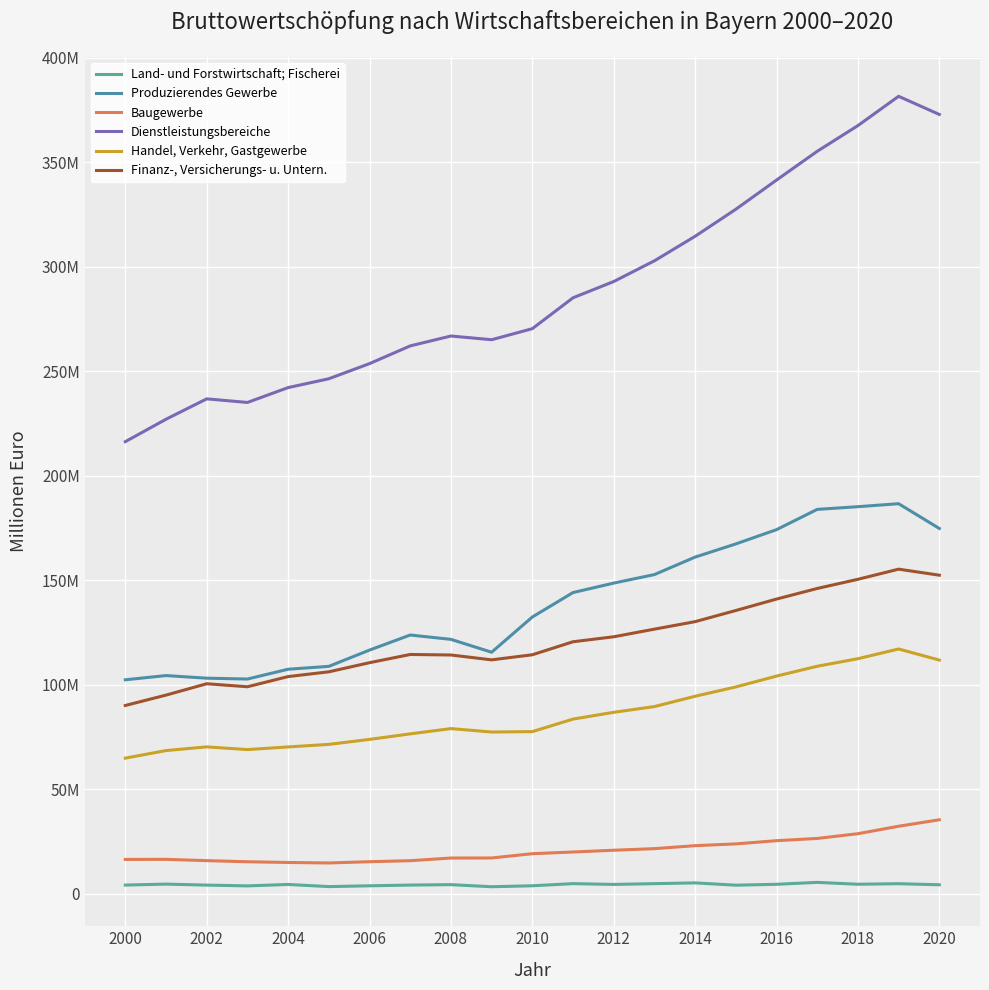

True or false: Handel, Verkehr, Gastgewerbe and Dienstleistungsbereiche cross at least once.

False